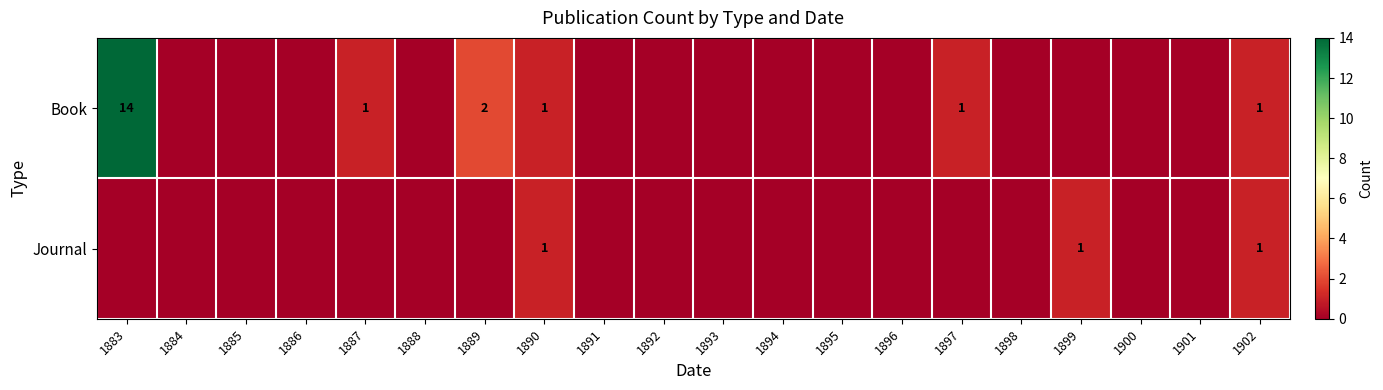

What is the maximum value for Book?

14